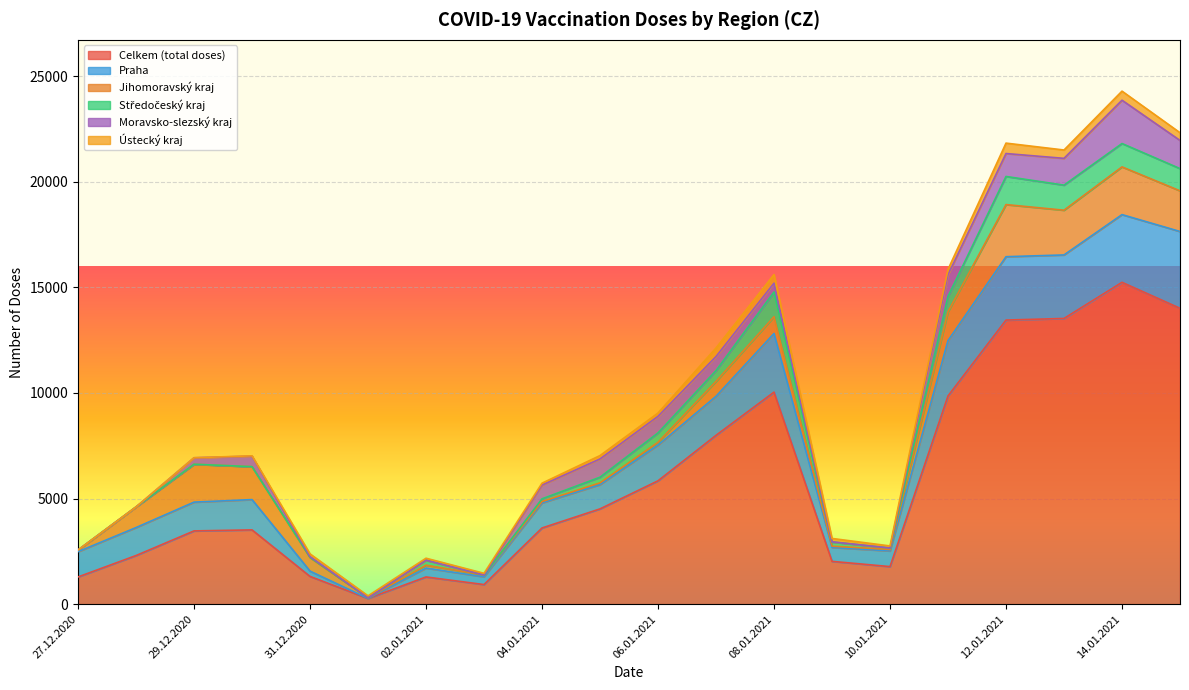

Which series changed the most between 02.01.2021 and 03.01.2021?

Celkem (total doses)